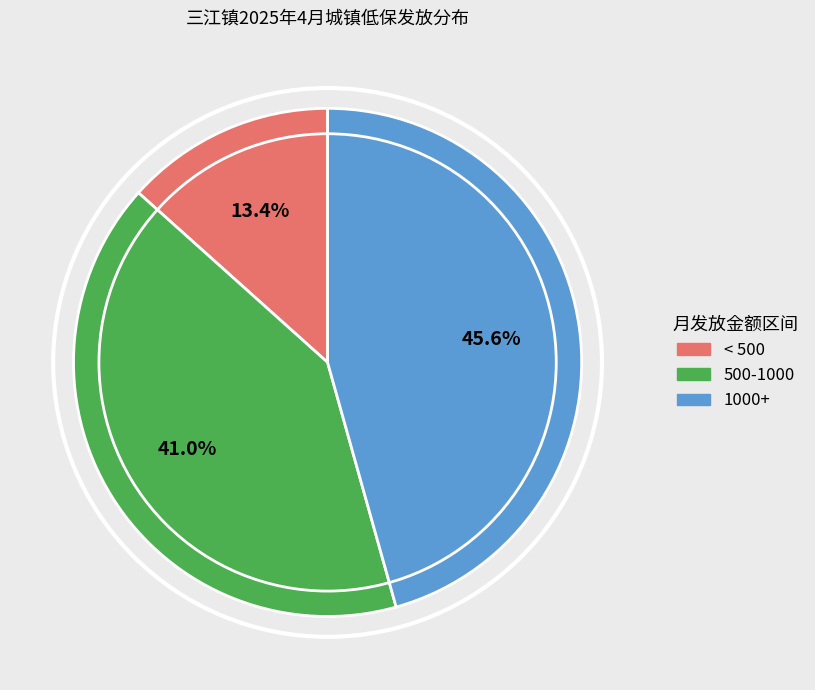

What percentage do 1000+ and 500-1000 together represent?

86.6%